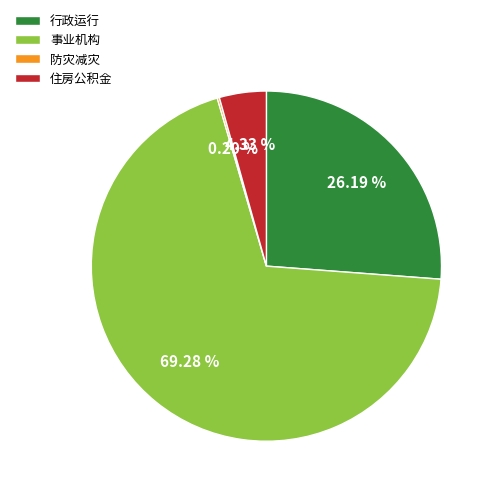

Is it true that 行政运行 is 15% of the pie?

False